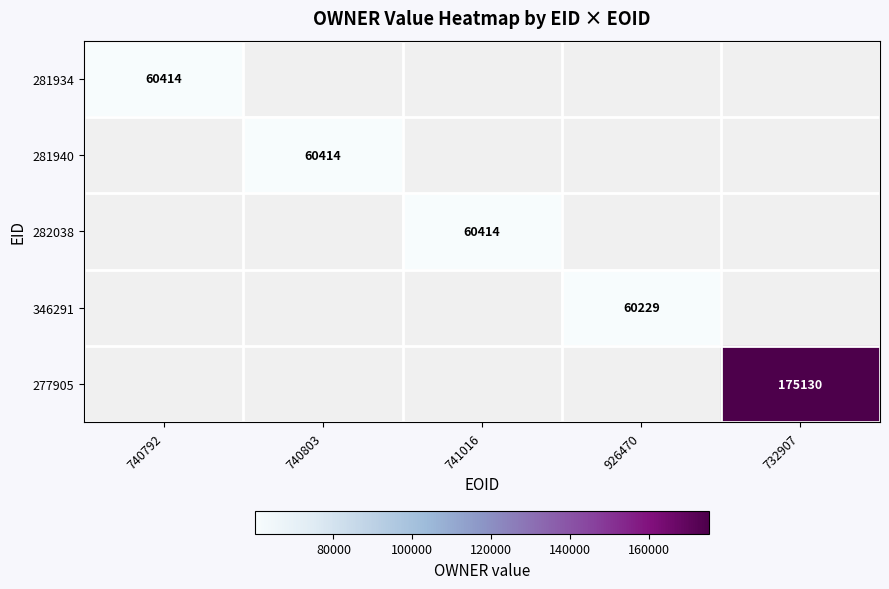

How many positive values does the 281940 series have?

1